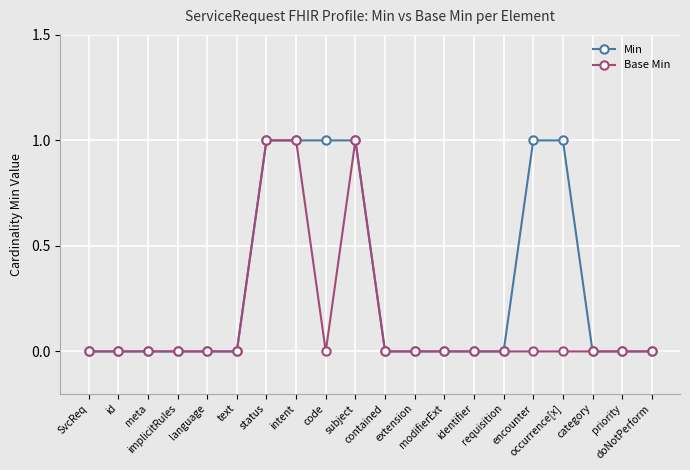

Does the chart display data point markers on the line(s)?

Yes